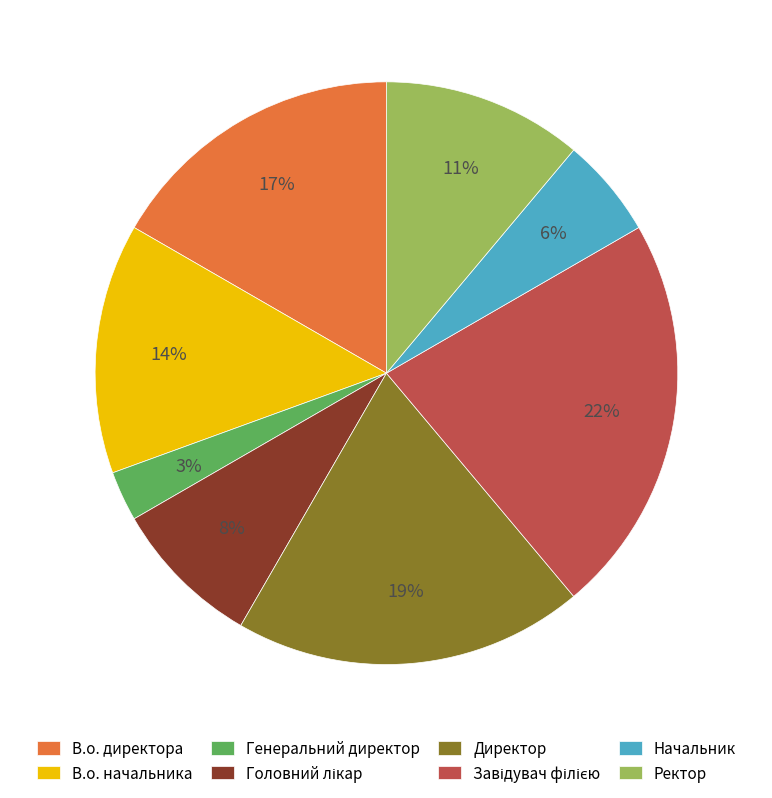

To the nearest percent, what portion does В.о. начальника represent?

14%